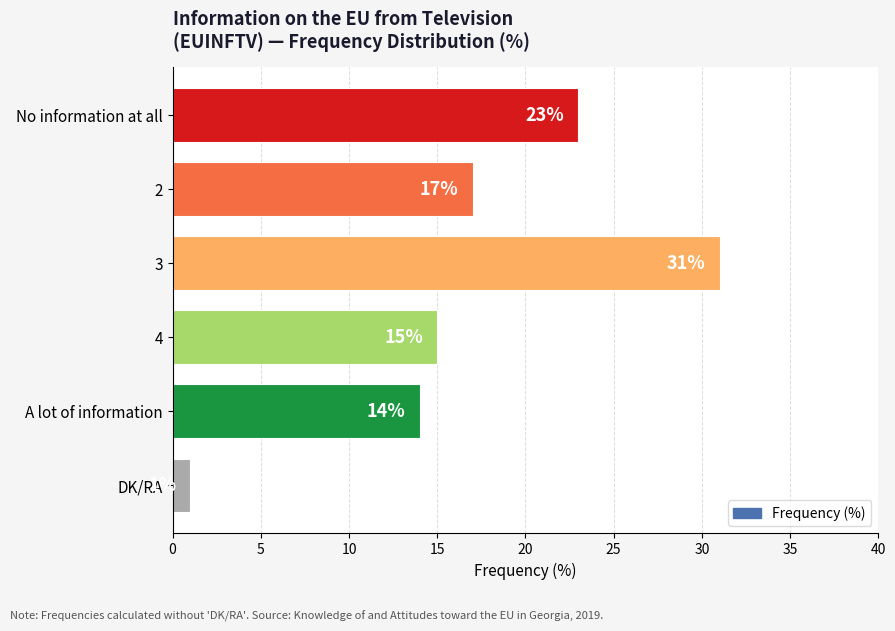

Reading bottom to top, extract all data points from this chart.

DK/RA=1	A lot of information=14	4=15	3=31	2=17	No information at all=23